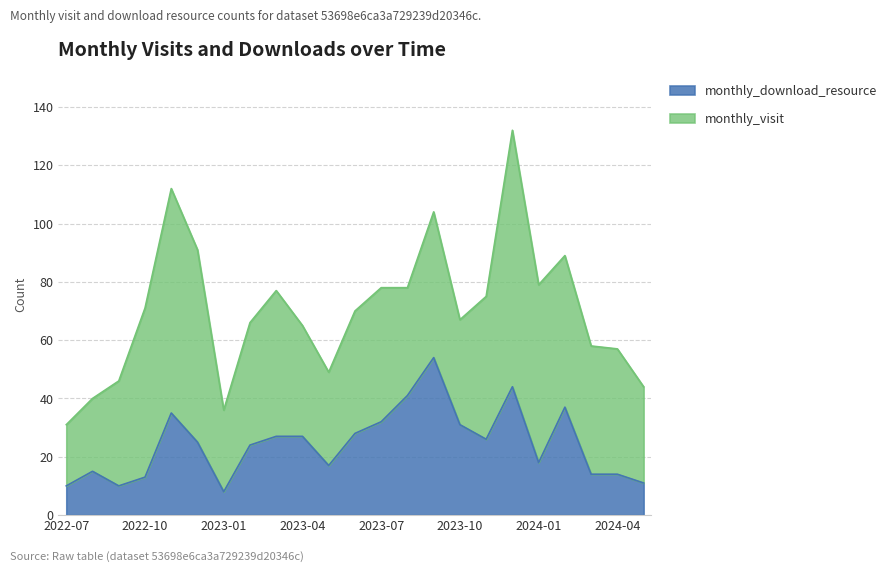

Between 2024-01 and 2023-10, which is larger?

2023-10